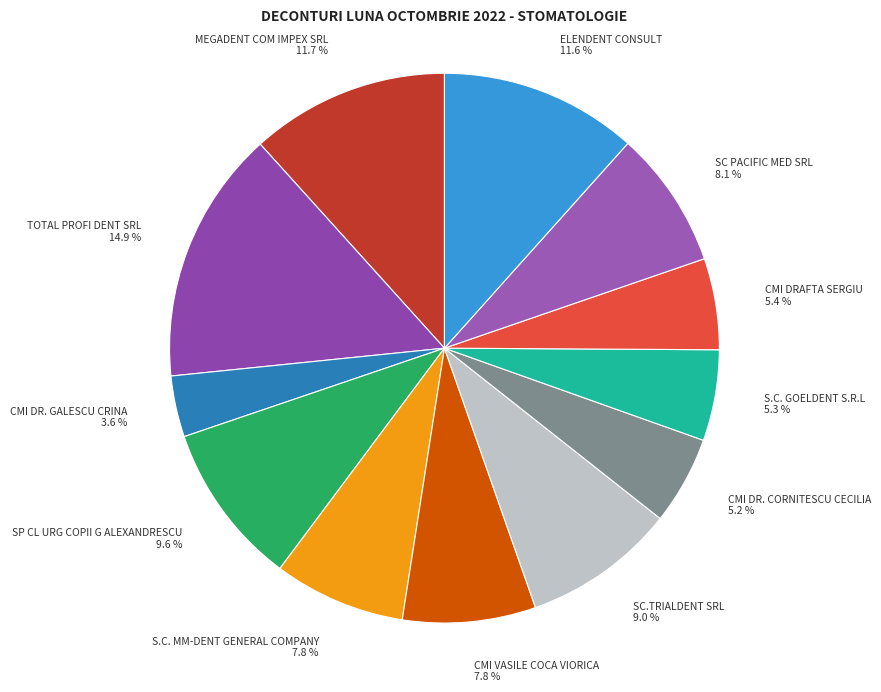

Do CMI DR. CORNITESCU CECILIA and SC.TRIALDENT SRL together represent more than half of the pie?

No